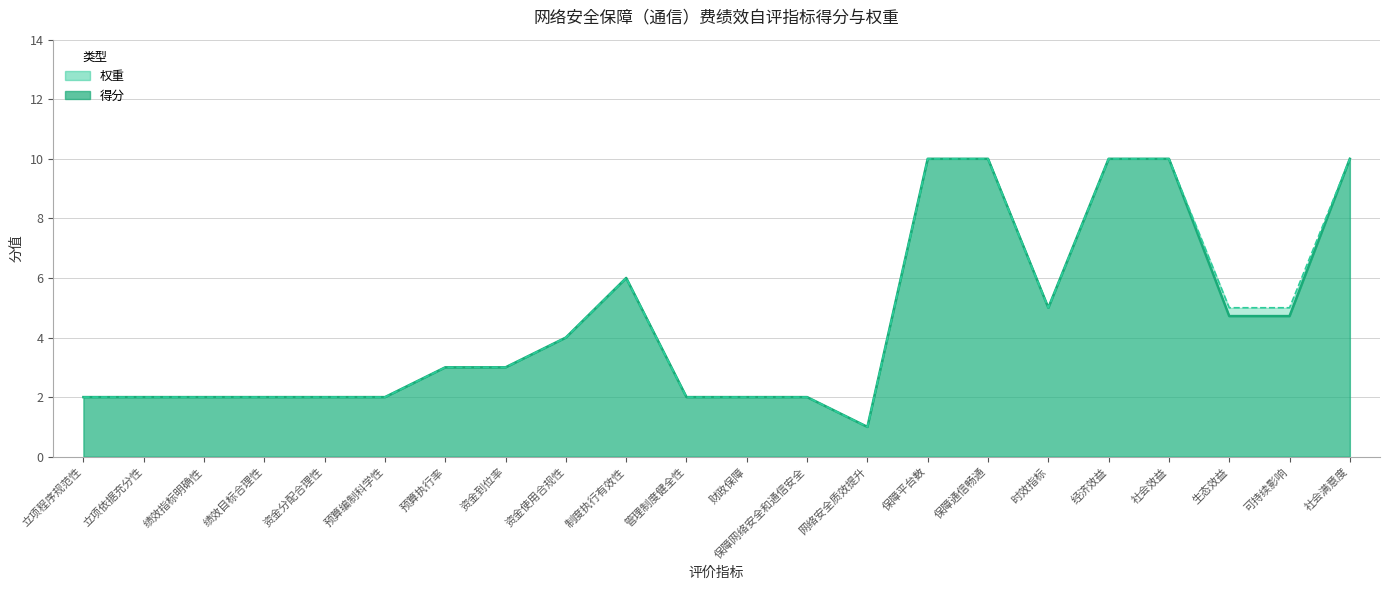

What is the approximate value of 权重 at 可持续影响?

5.0